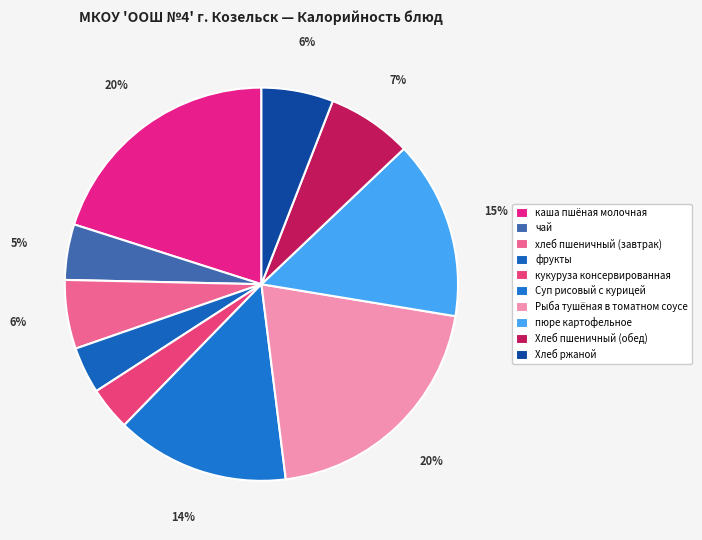

The чай slice represents 18% of the pie. True or false?

False